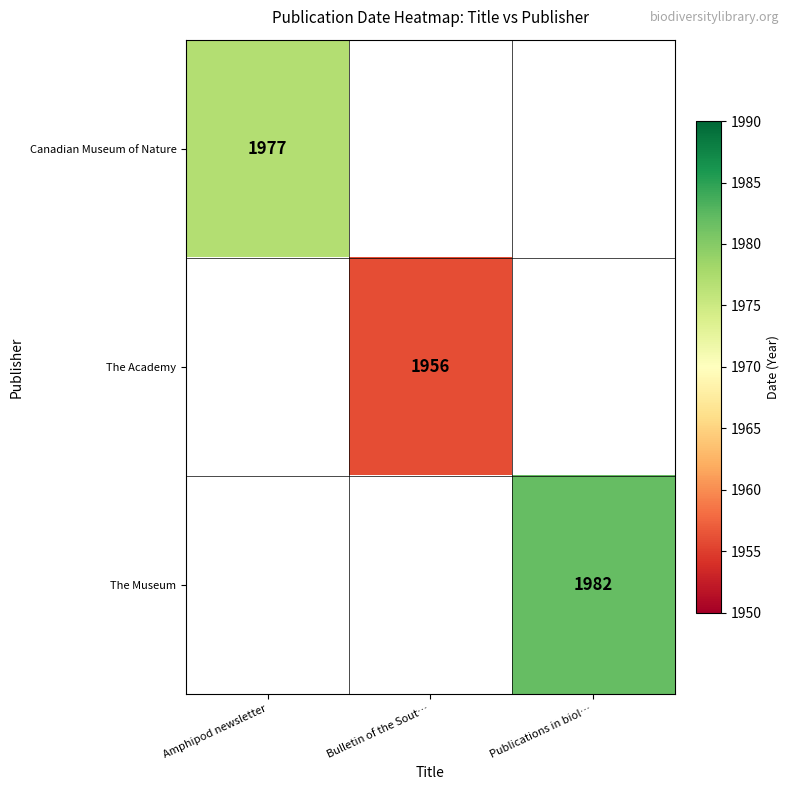

Is it true that Canadian Museum of Nature equals 1977 at Amphipod newsletter?

True